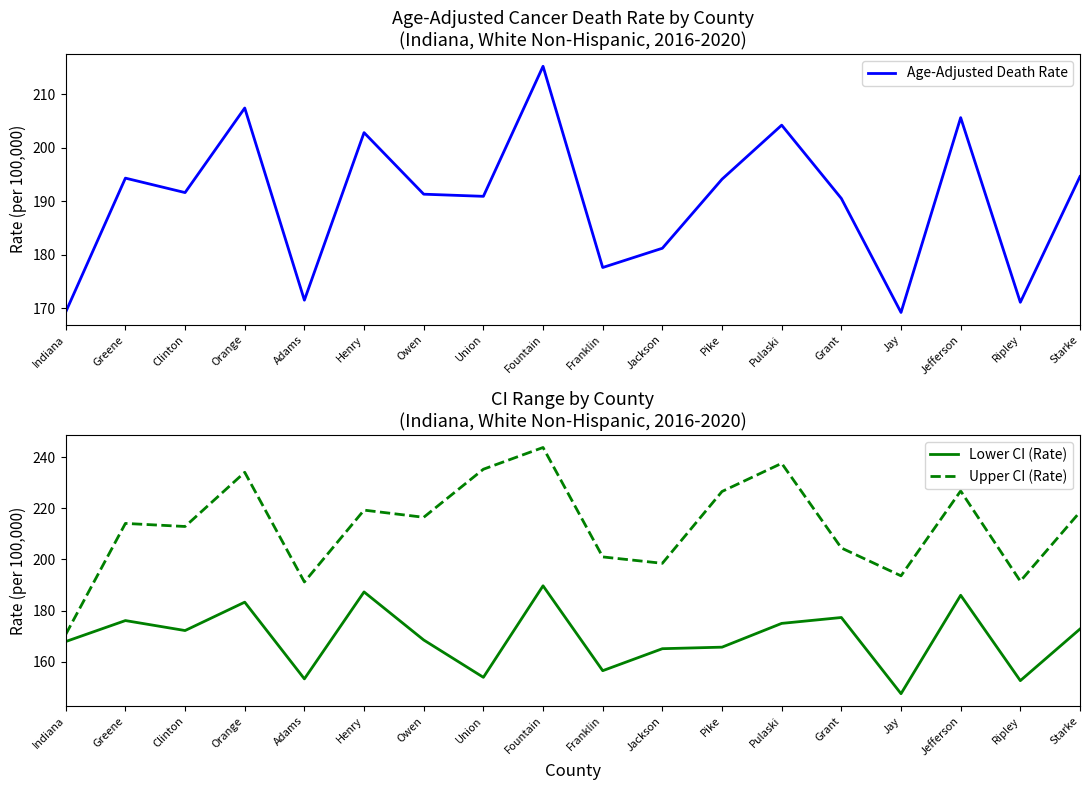

True or false: Upper CI (Rate) and Lower CI (Rate) cross at least once.

False